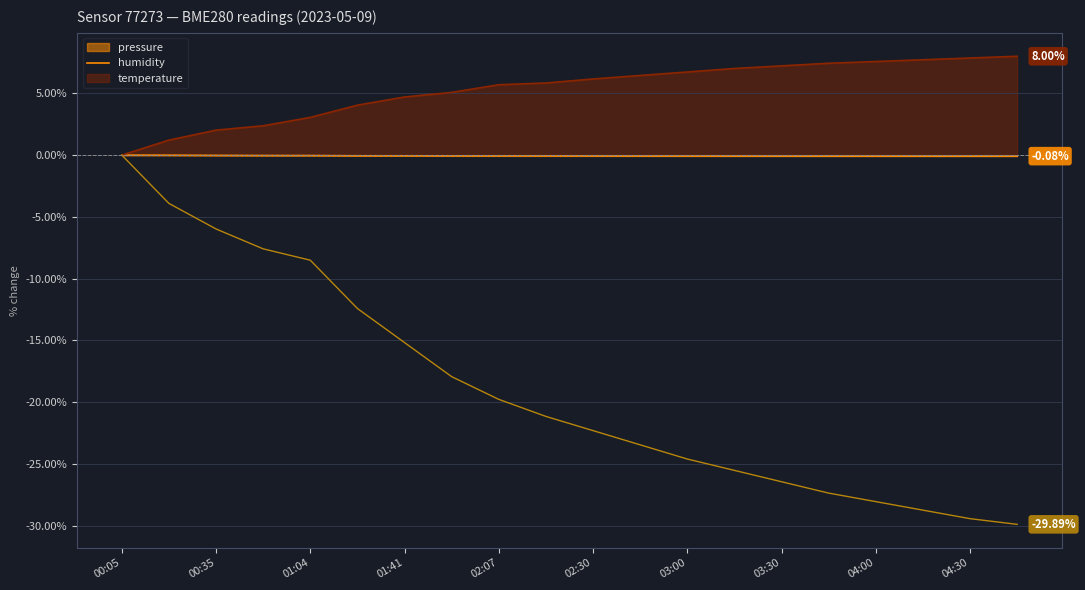

List the series in order of their overall mean, highest first.

humidity, pressure, temperature